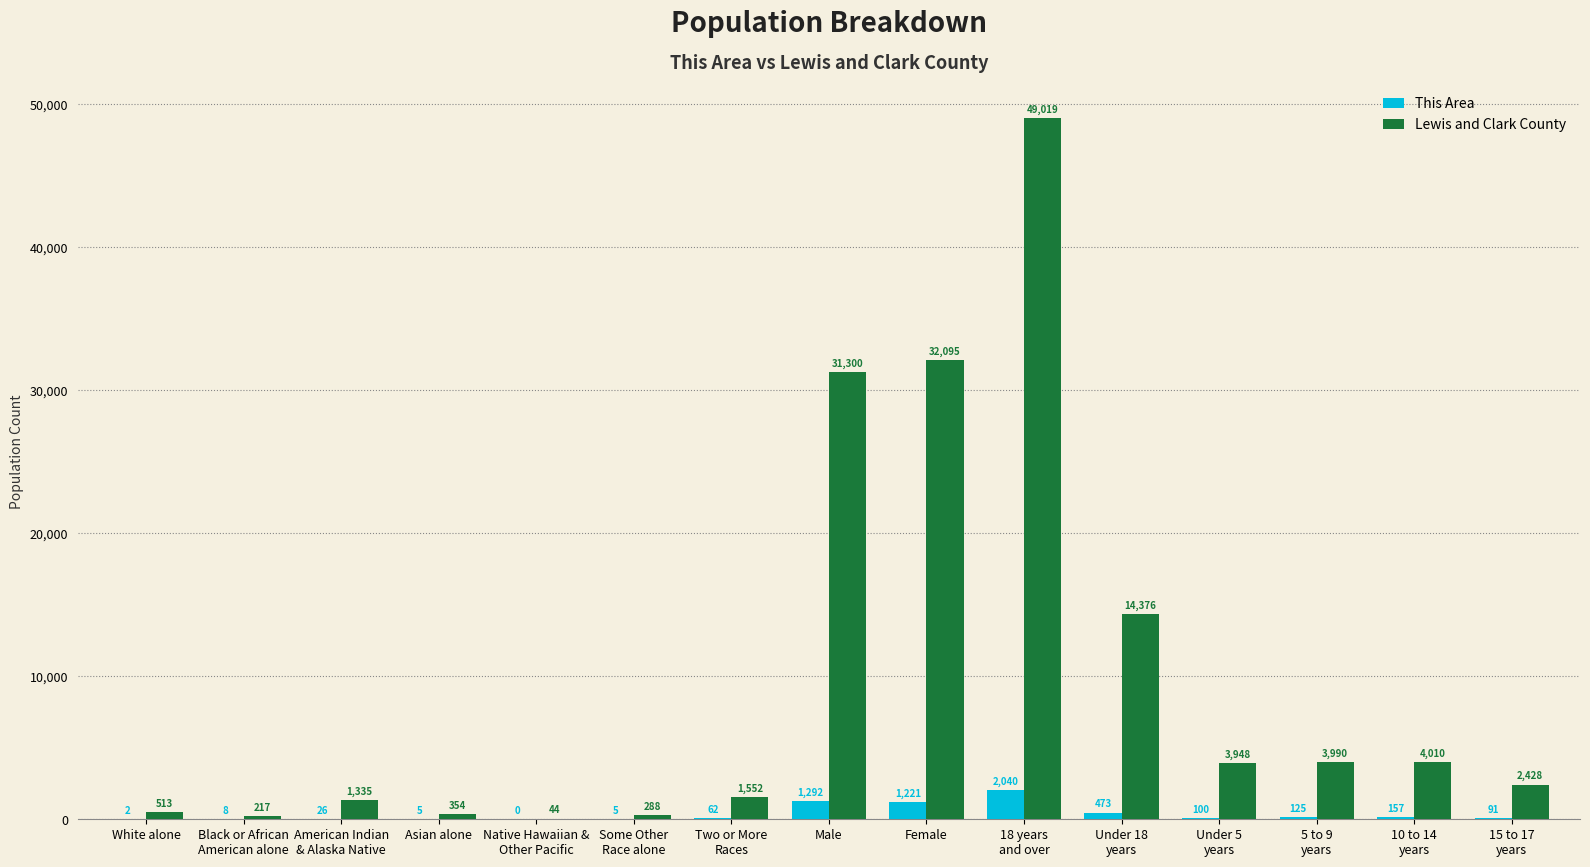

What is the sum of the This Area values at Female and Black or African
American alone?

1229